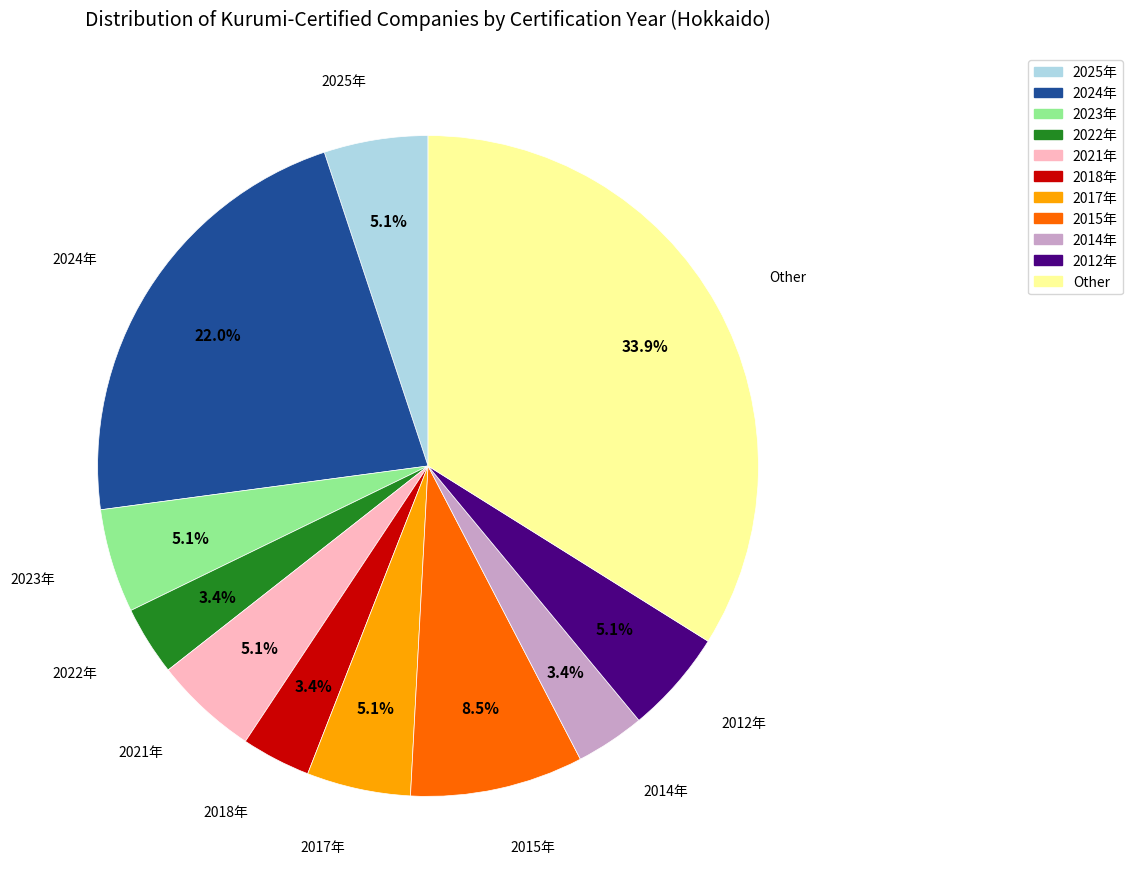

The 2024年 slice represents 8% of the pie. True or false?

False